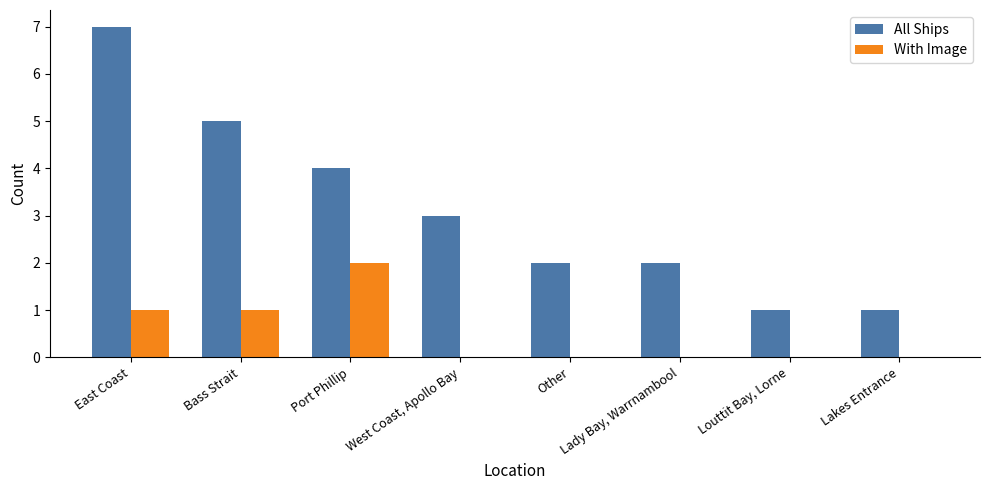

Are the bars horizontal?

No